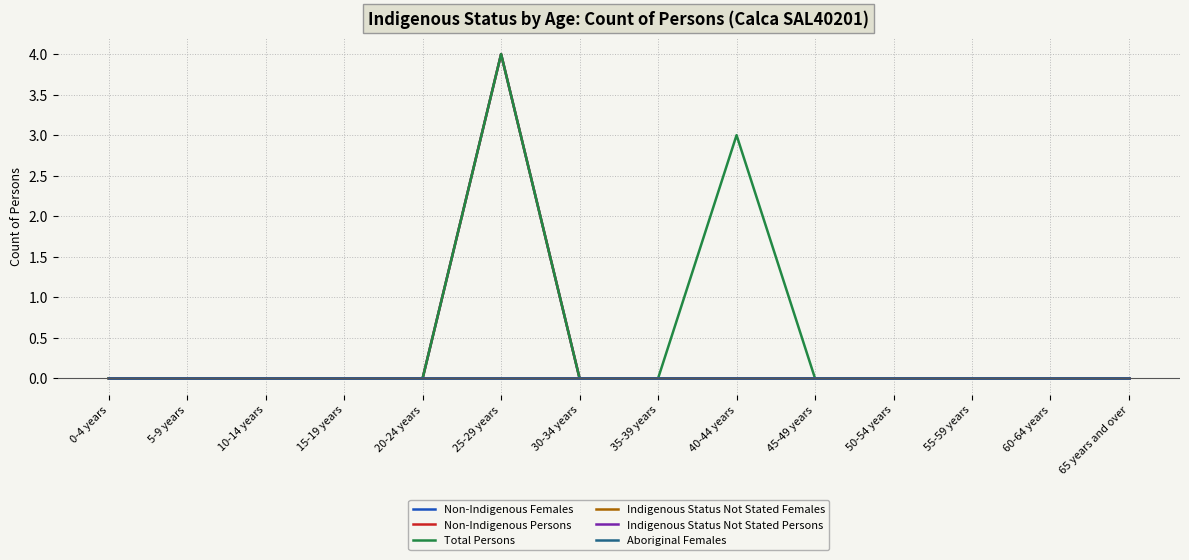

What is the label of the 10th point from the right?

20-24 years